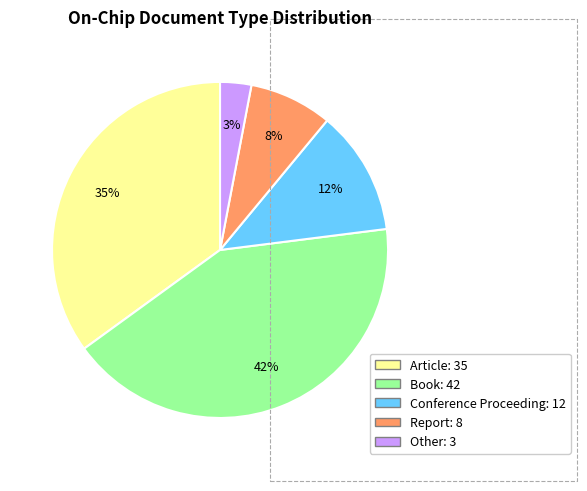

Combined, do Book and Other account for over 50%?

No